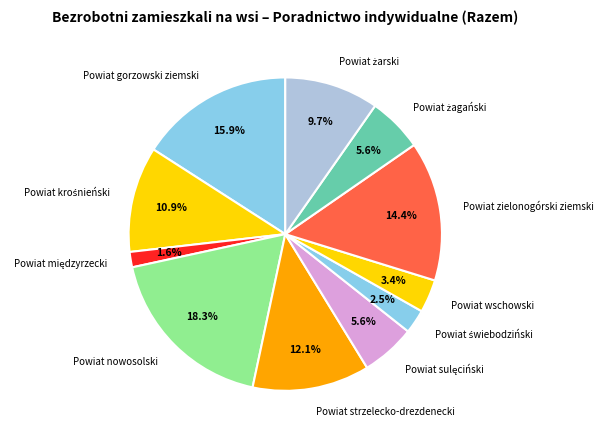

Between Powiat nowosolski and Powiat gorzowski ziemski, which is larger?

Powiat nowosolski